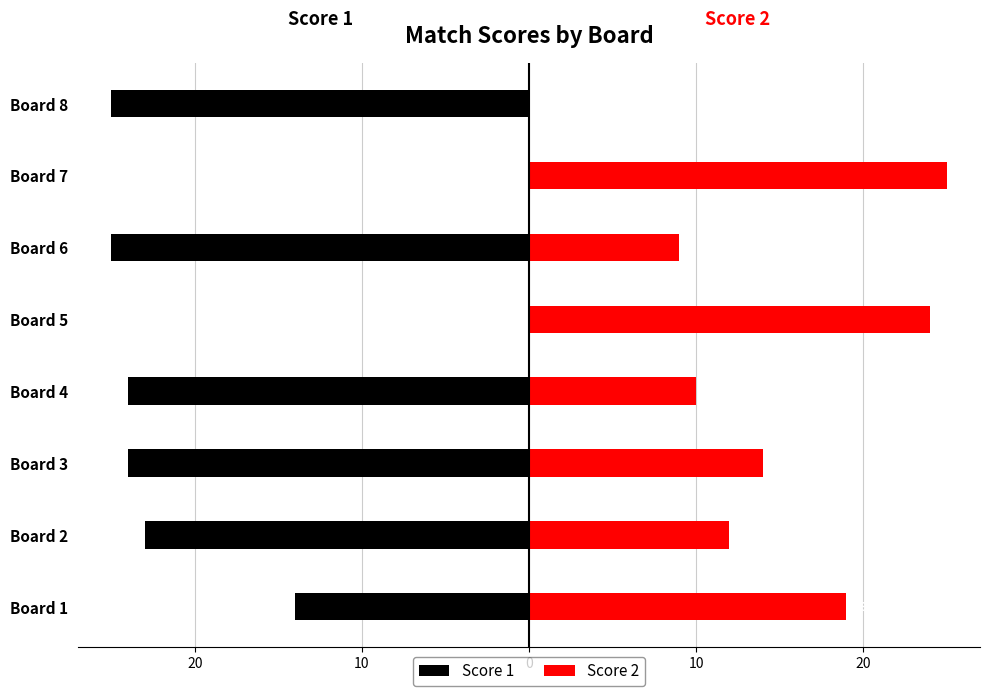

How many categories are shown in the chart?

8